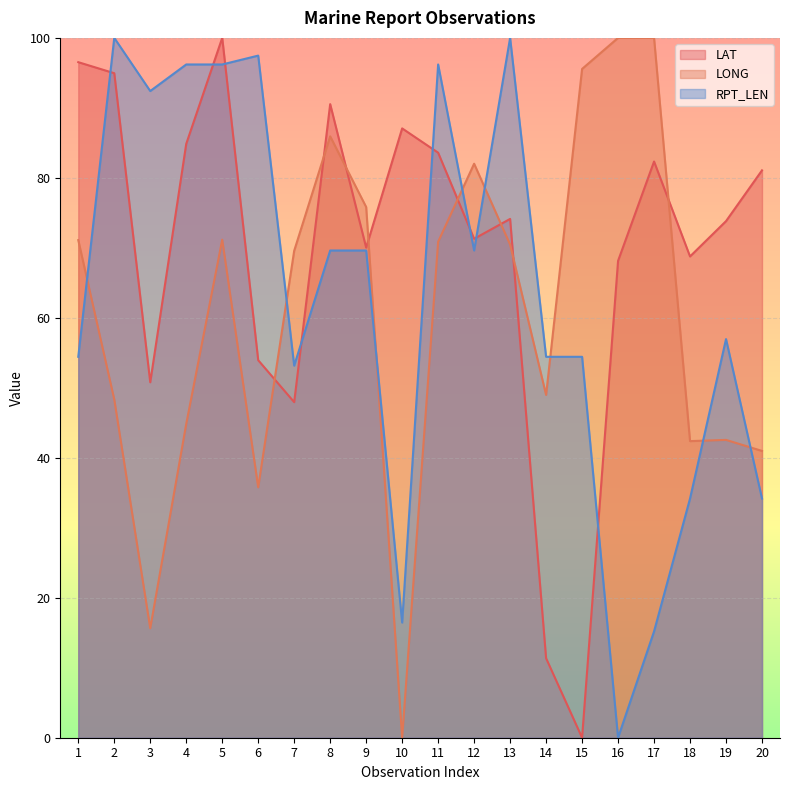

What is the spread (max minus min) of values at 7?

21.6